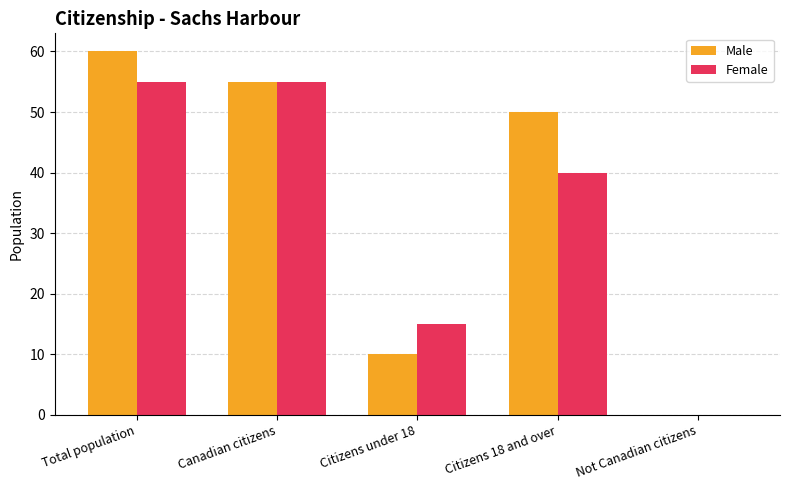

What is the sum of all Male values?

175